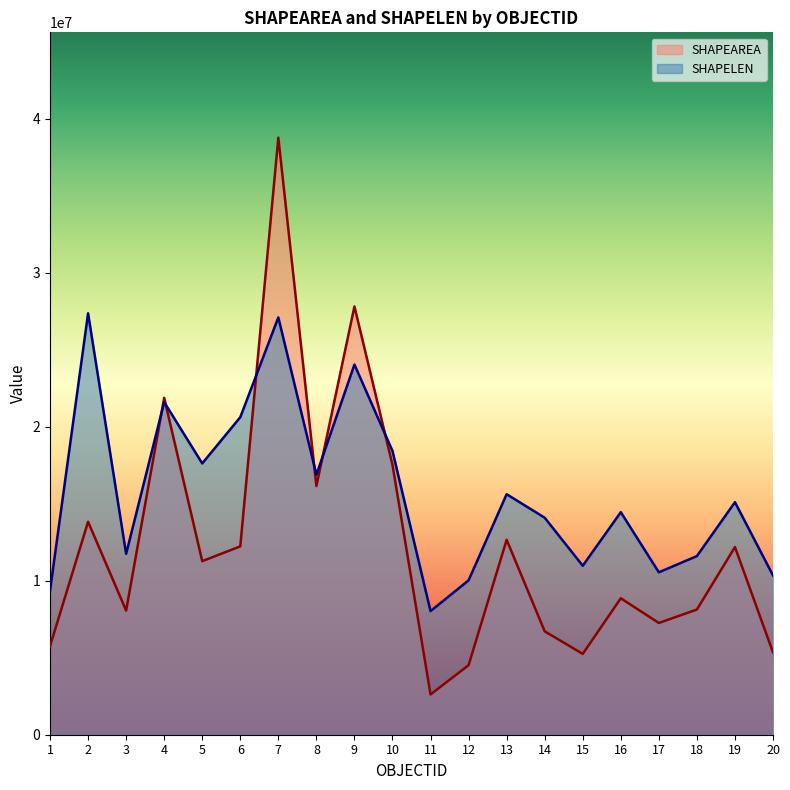

What is the total value across all series at 11?

10634906.9